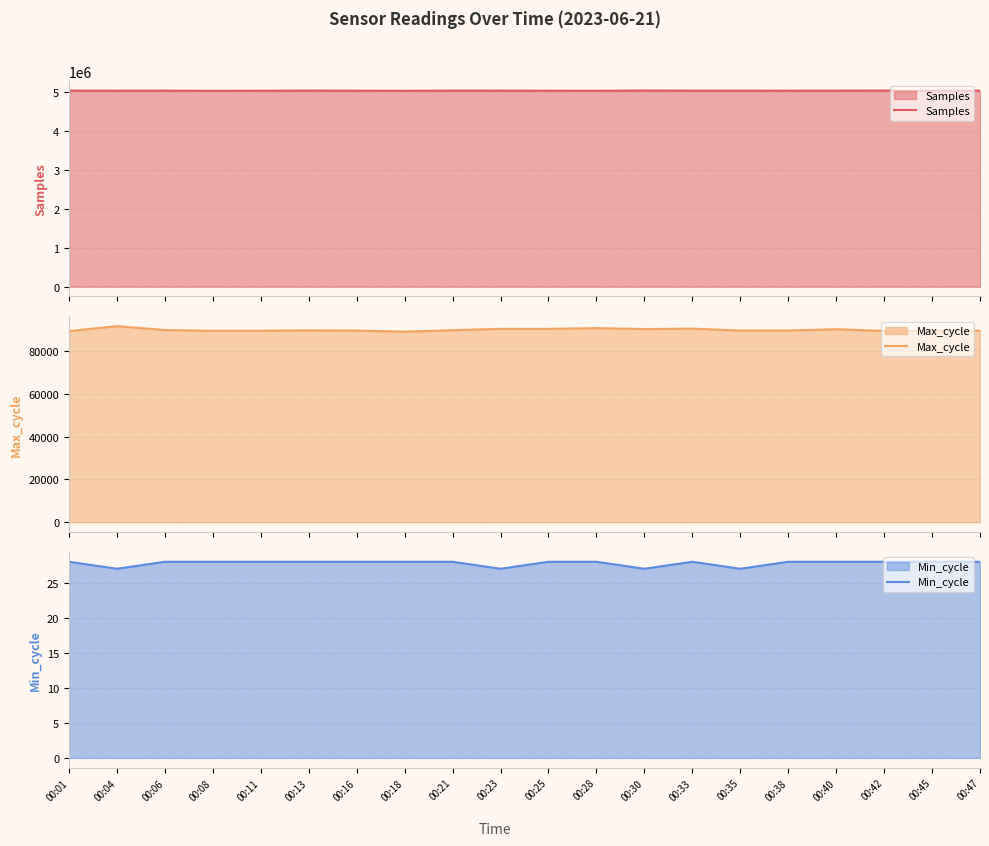

How many lines are shown in the chart?

3